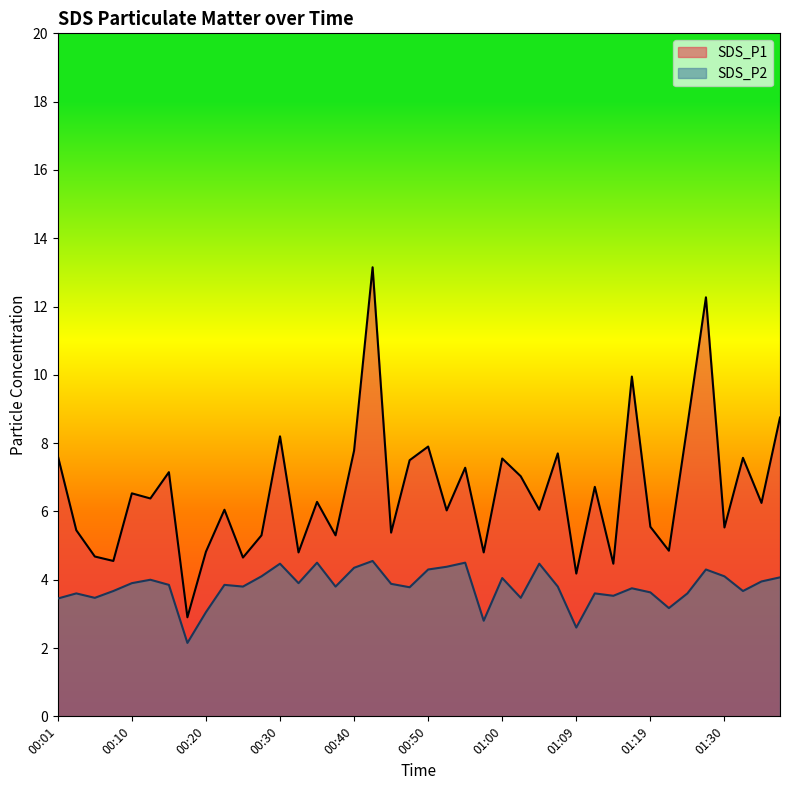

What is the sum of the SDS_P1 values at 01:34 and 00:27?

11.6